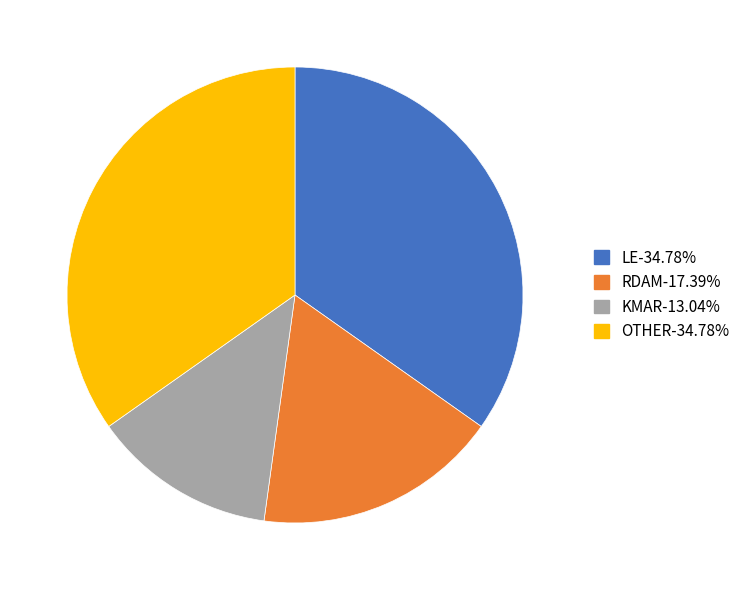

Count the number of slices in the pie.

4